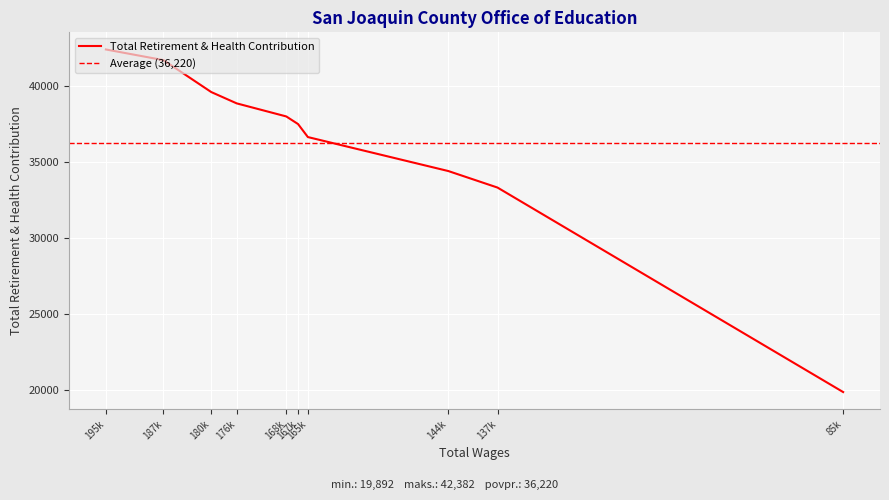

Between 144k and 137k, which is larger?

144k